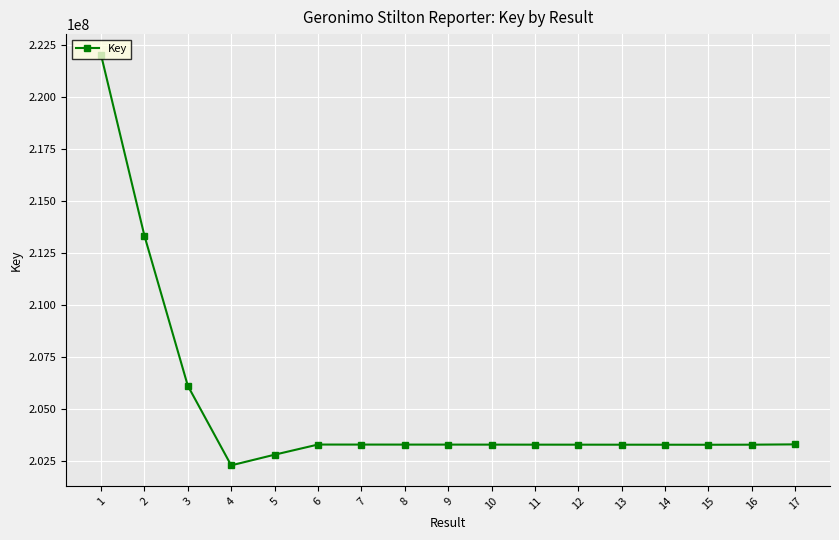

What is the change in value from 2 to 4?

-11054154